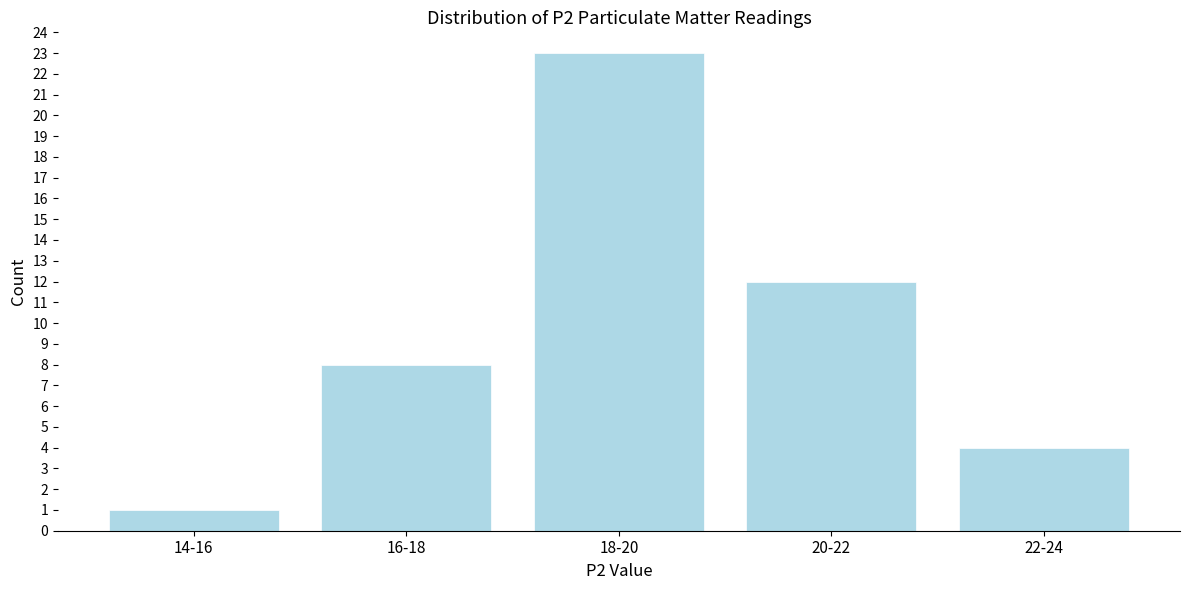

Reading left to right, what are all the values shown in this chart?

14-16=1	16-18=8	18-20=23	20-22=12	22-24=4